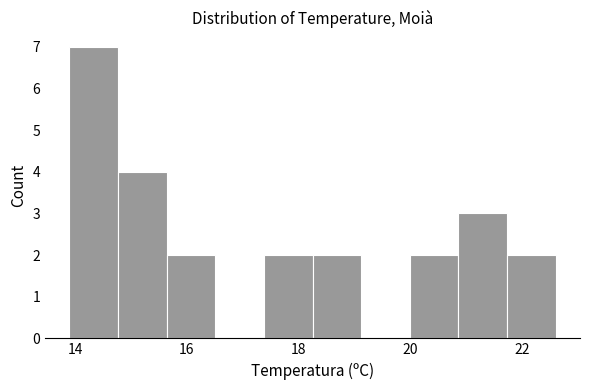

Reading left to right, list every bar in this chart as the range it spans on the x-axis followed by its height. Neither the bar edges nor the heights are printed on the chart, so give them approximately, as read against the axes.

14.0 to 14.8: 7
14.8 to 15.6: 4
15.6 to 16.6: 2
16.6 to 17.4: 0
17.4 to 18.2: 2
18.2 to 19.2: 2
19.2 to 20.0: 0
20.0 to 20.8: 2
20.8 to 21.8: 3
21.8 to 22.6: 2